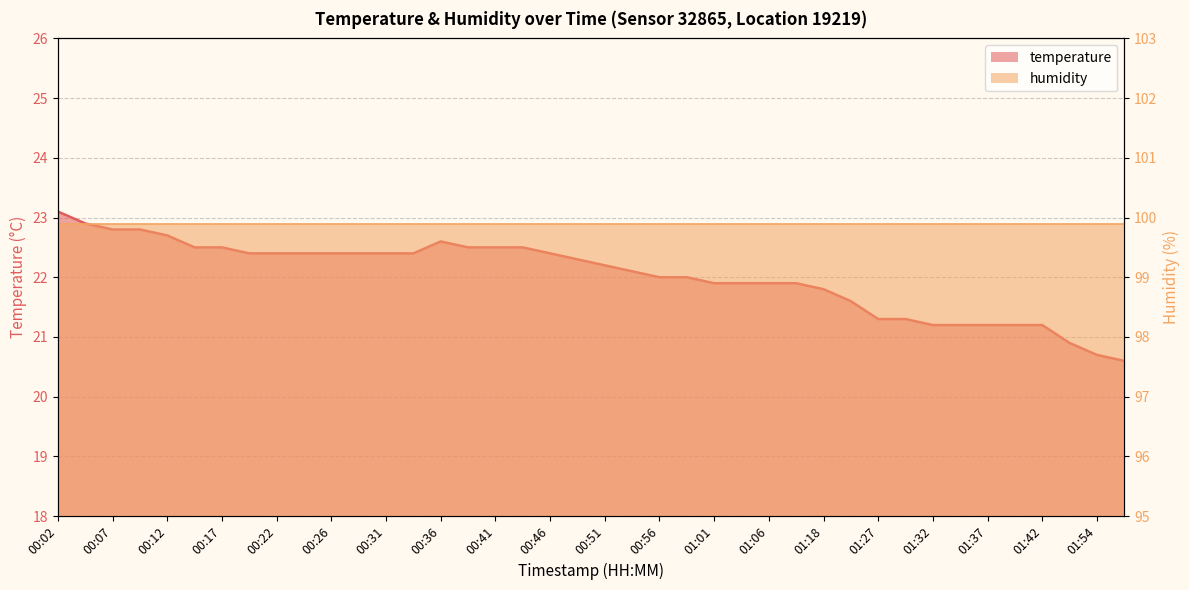

Approximately how many times larger is the value at 00:07 compared to 00:48?

1.0